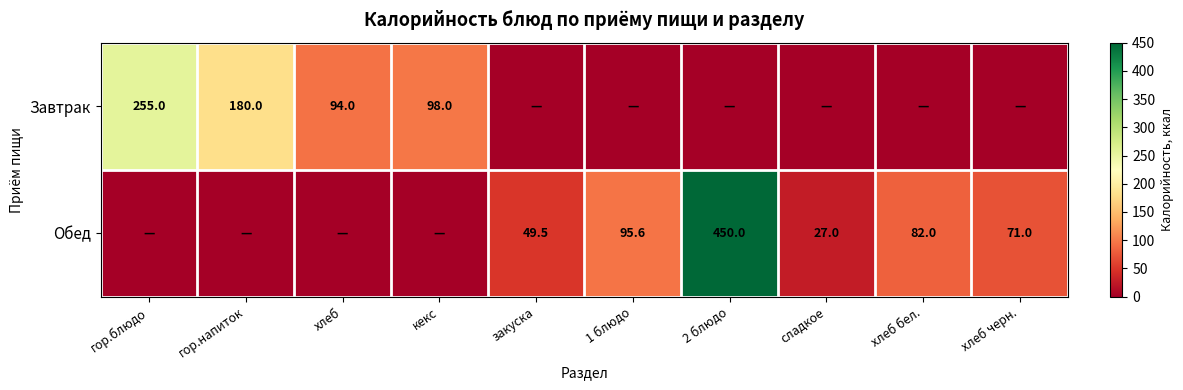

At how many categories does at least one series exceed 317?

1